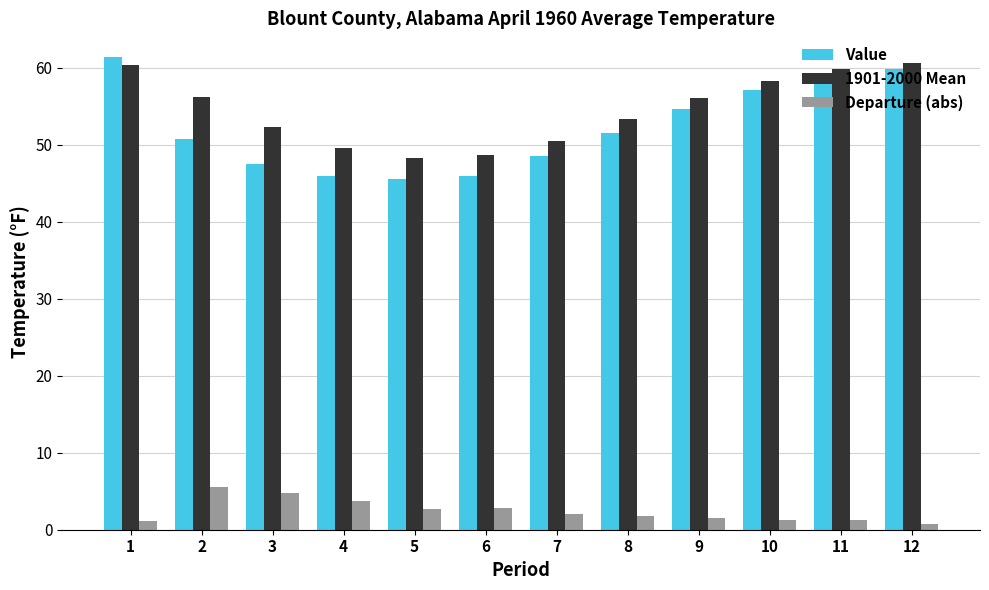

Which category has the highest value across all series?

1